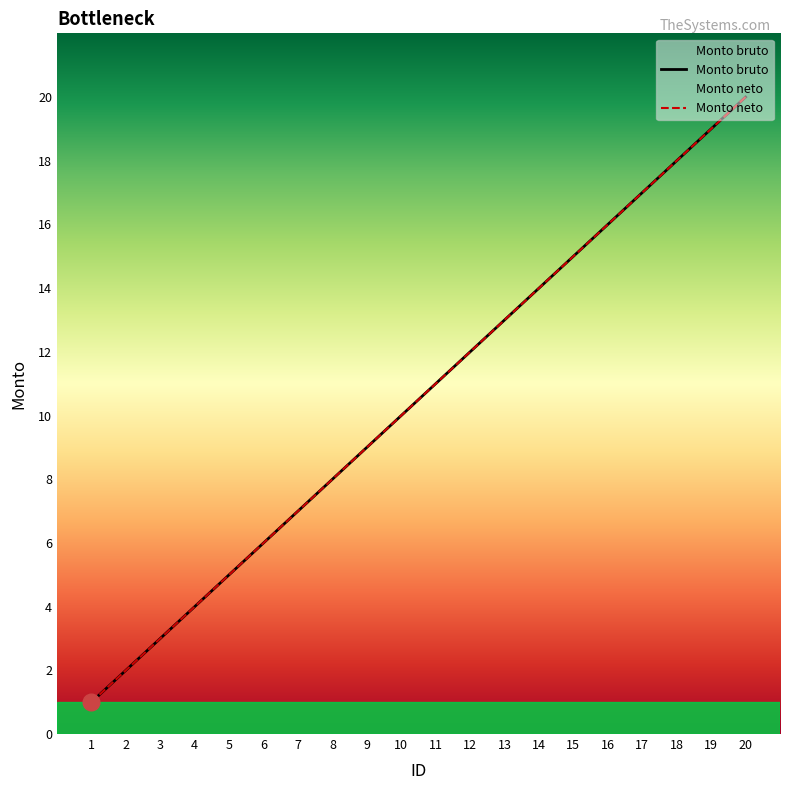

What is the difference between the maximum and minimum values in the Monto neto series?

19